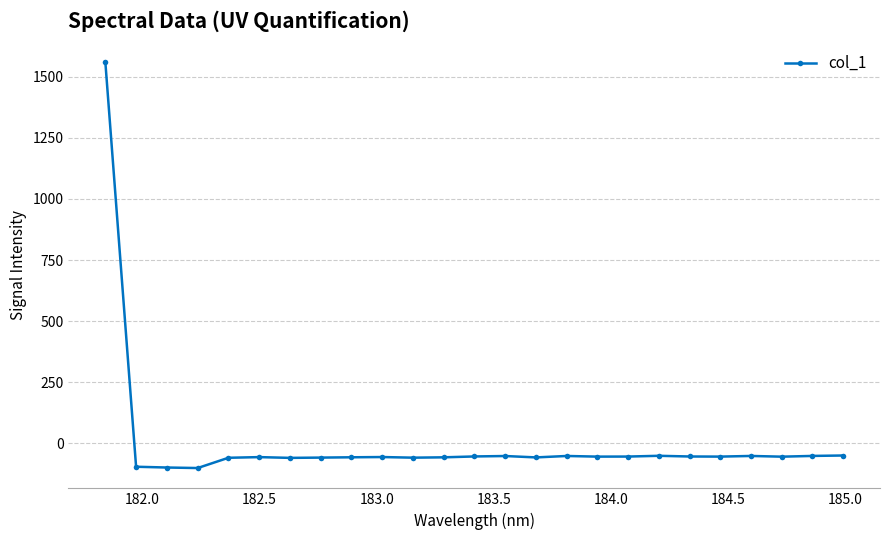

What is the sum of all values?

97.1